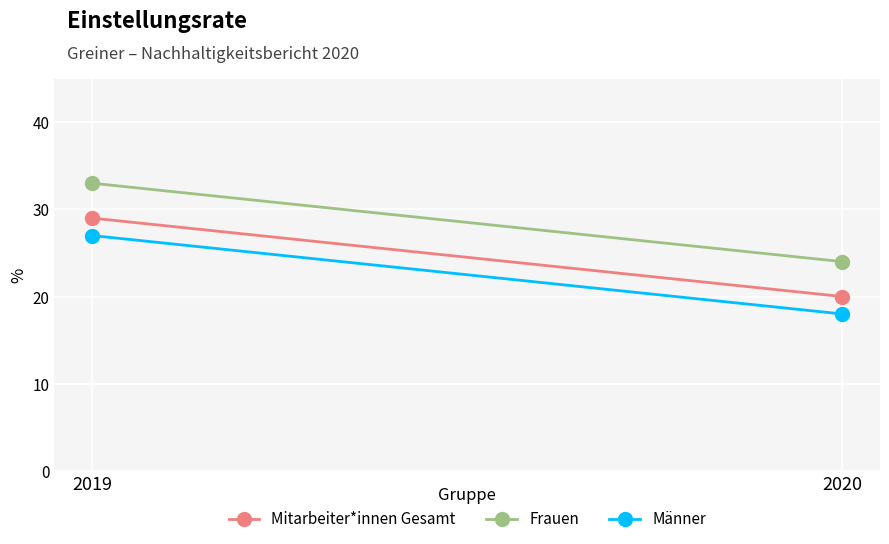

Which series changed the most between 2019 and 2020?

Mitarbeiter*innen Gesamt